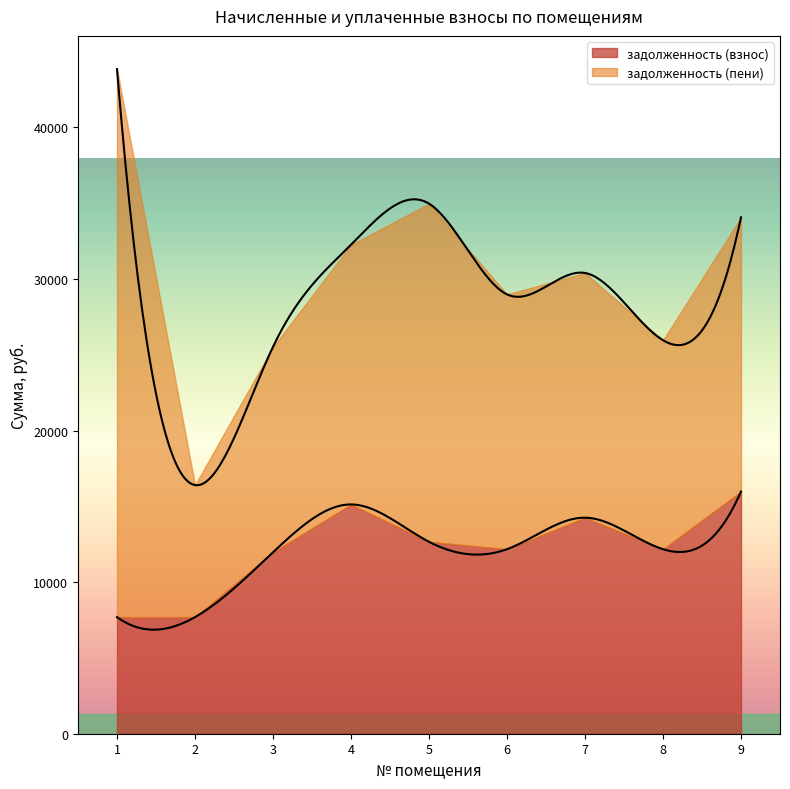

How many categories are shown in the chart?

9